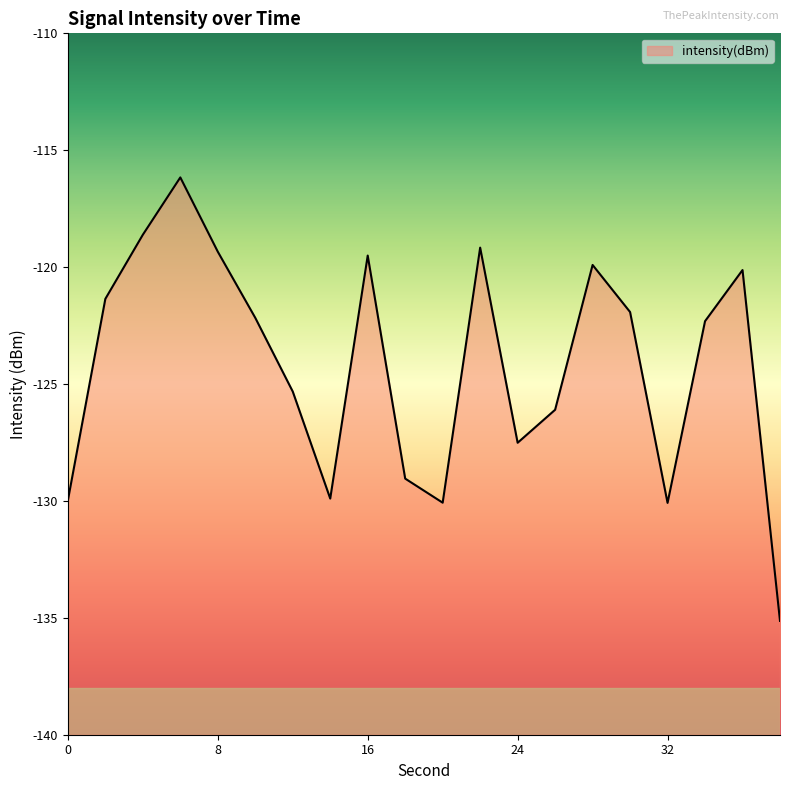

Does the chart have visible grid lines?

No